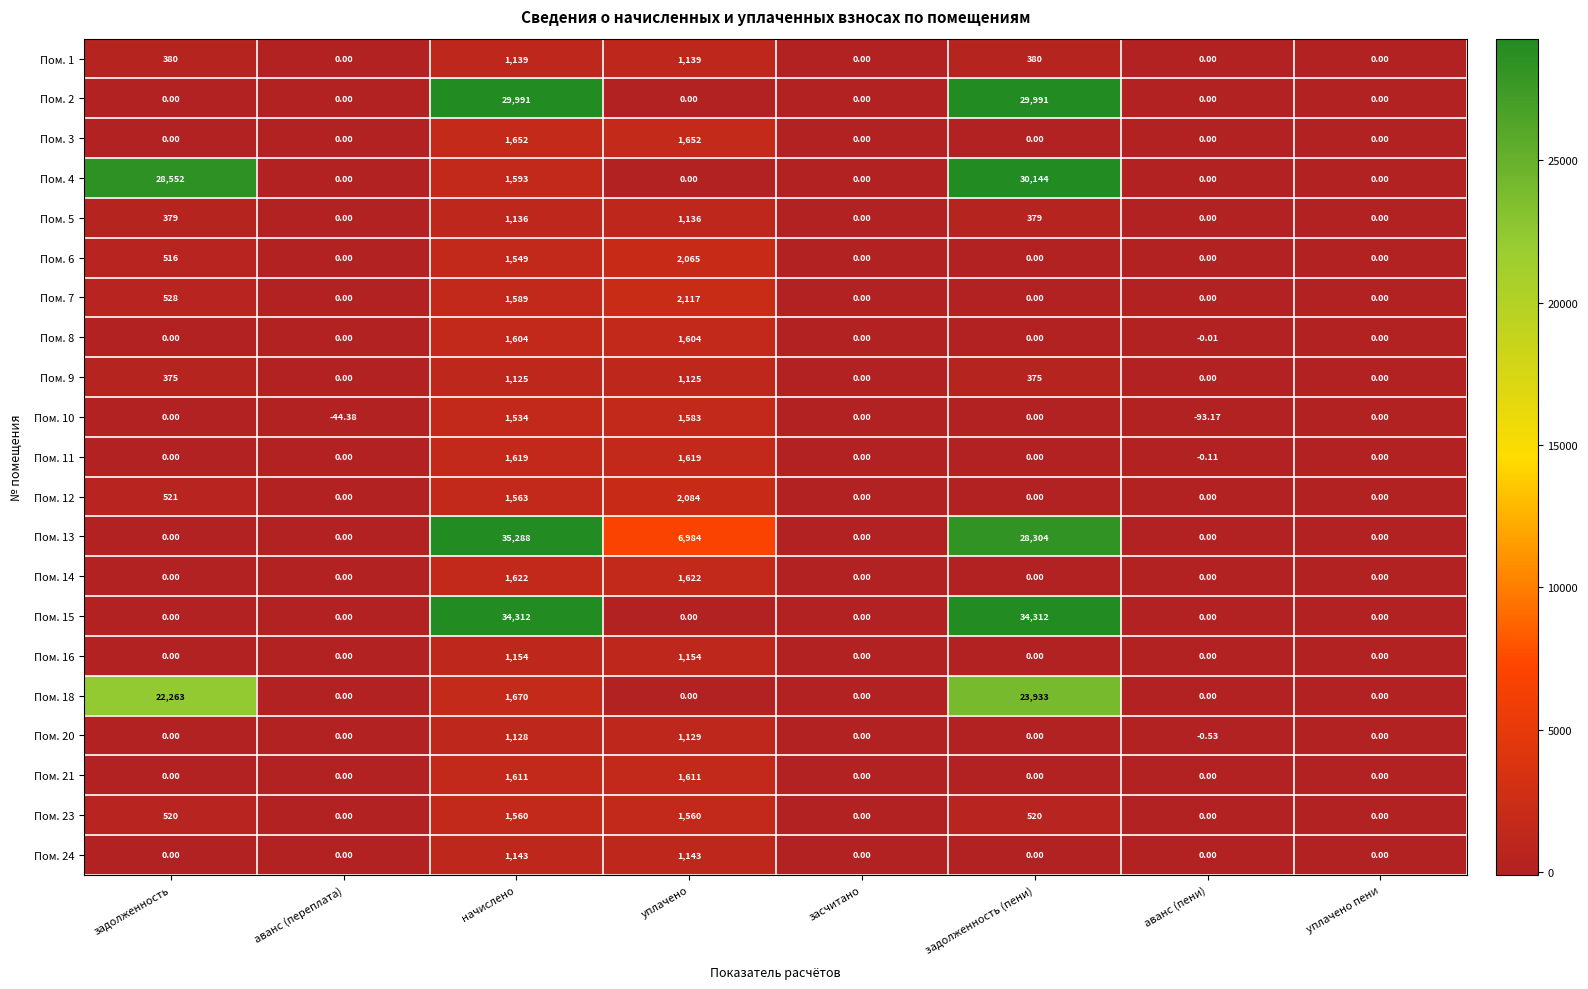

At which label is Пом. 7 closest to 1058?

задолженность